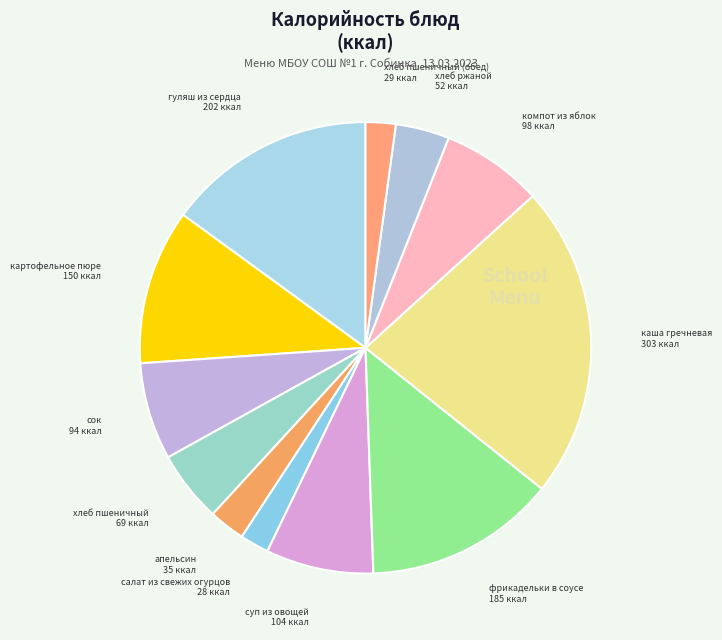

Is the sum of суп из овощей and каша гречневая greater than half?

No